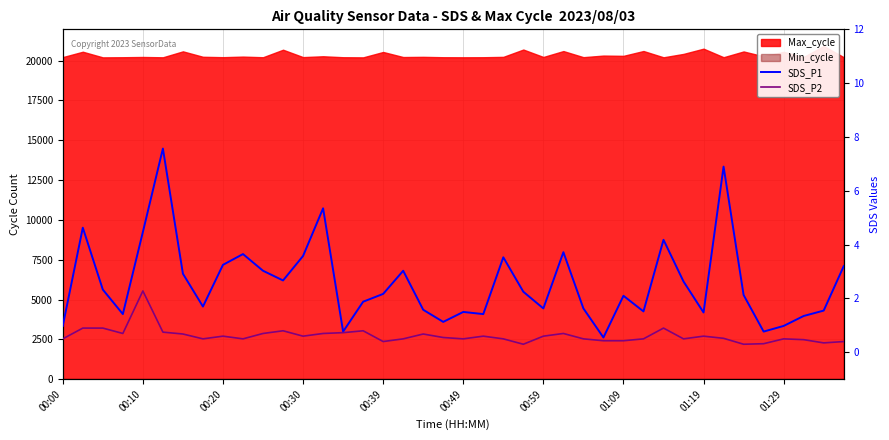

Rank the series at 00:30 from lowest to highest value.

SDS_P2, SDS_P1